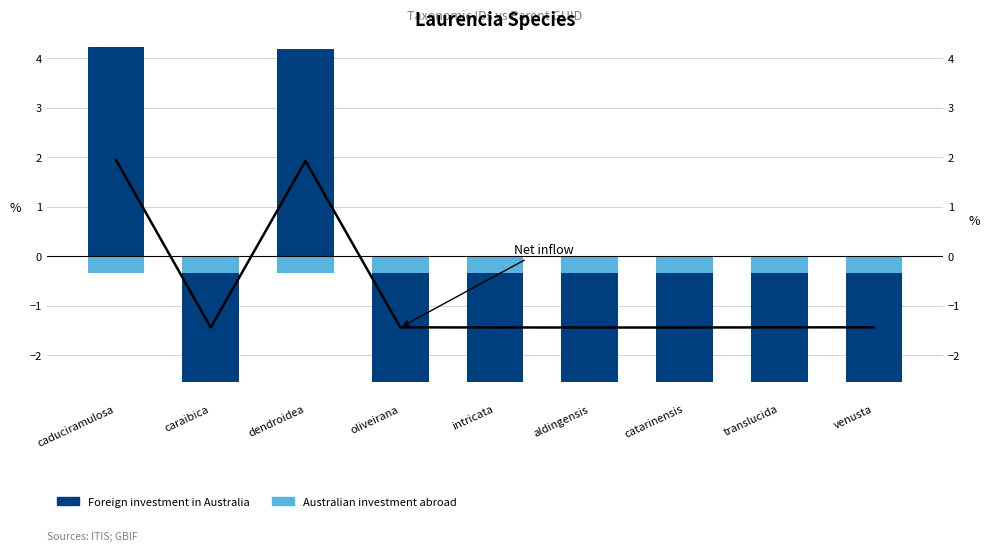

What is the sum of the Australian investment abroad values at intricata and caduciramulosa?

-0.7